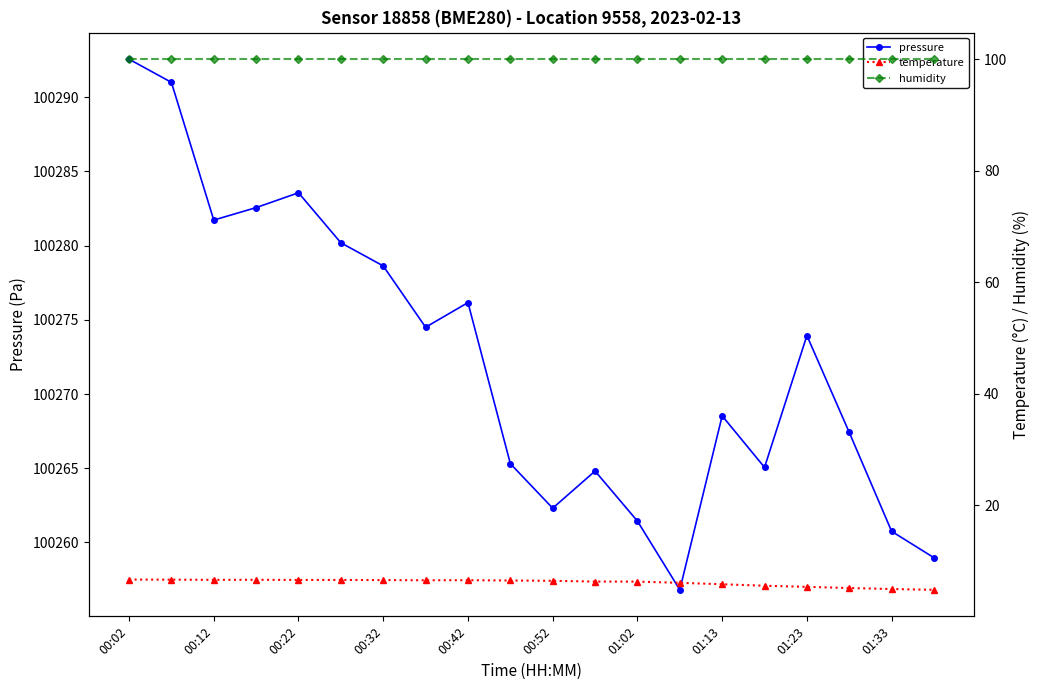

At how many categories does at least one series exceed 33105?

20